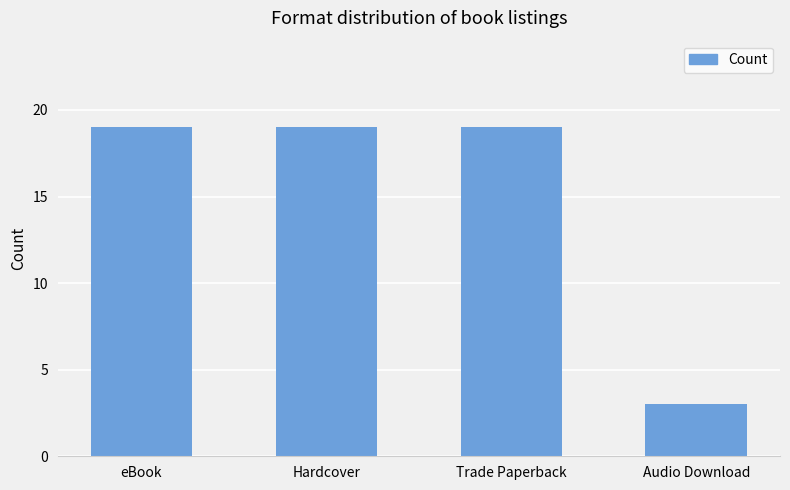

What is the value of the 3rd bar from the left?

19